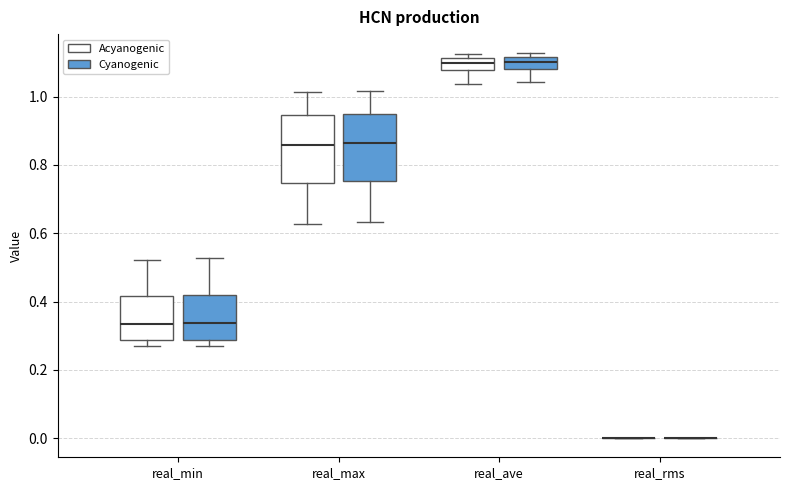

Reading left to right, read every box against the y-axis: the position of its median line, the range the box covers, and the ends of its whiskers. The values are not printed on the chart, so give them approximately, as read against the axis.

real_min (Acyanogenic): median 0.34, box 0.28 to 0.42, whiskers 0.26 to 0.52
real_min (Cyanogenic): median 0.34, box 0.28 to 0.42, whiskers 0.28 (just below the box's lower edge) to 0.52
real_max (Acyanogenic): median 0.86, box 0.74 to 0.94, whiskers 0.62 to 1.02
real_max (Cyanogenic): median 0.86, box 0.76 to 0.94, whiskers 0.64 to 1.02
real_ave (Acyanogenic): median 1.10, box 1.08 to 1.12, whiskers 1.04 to 1.12 (just above the box's upper edge)
real_ave (Cyanogenic): median 1.10, box 1.08 to 1.12, whiskers 1.04 to 1.12 (just above the box's upper edge)
real_rms (Acyanogenic): box collapsed to a line at 0.00, whiskers 0.00 to 0.00
real_rms (Cyanogenic): box collapsed to a line at 0.00, whiskers 0.00 to 0.00